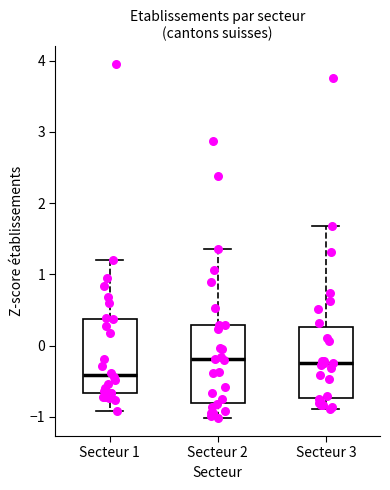

Reading left to right, transcribe this box plot: for each box, give where its median line is, the range the box spans, and where its two whiskers end, as read against the y-axis. The values are not printed on the chart, so give them approximately, as read against the axis.

Secteur 1: median -0.4, box -0.7 to 0.4, whiskers -0.9 to 1.2
Secteur 2: median -0.2, box -0.8 to 0.3, whiskers -1.0 to 1.4
Secteur 3: median -0.2, box -0.7 to 0.3, whiskers -0.9 to 1.7